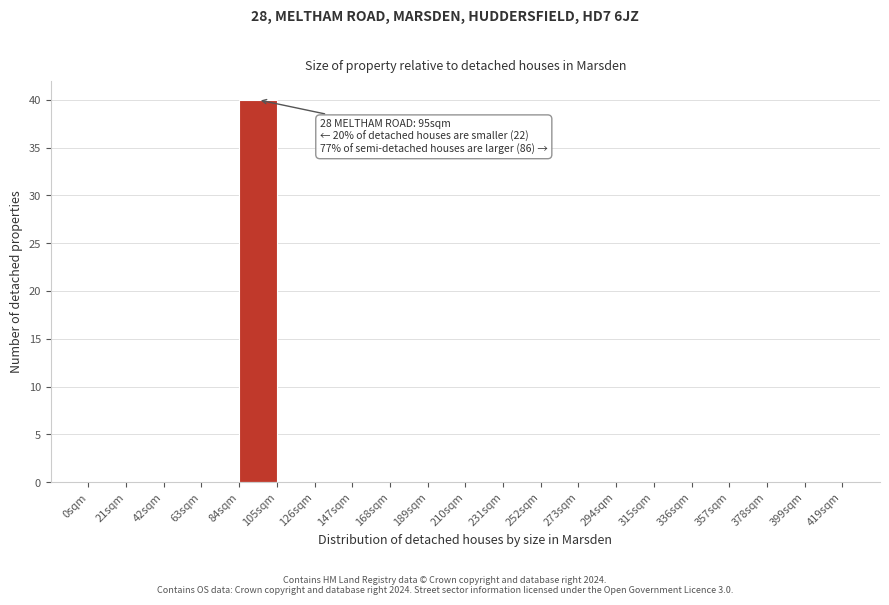

Which range on the x-axis has the tallest bar?

84 to 105